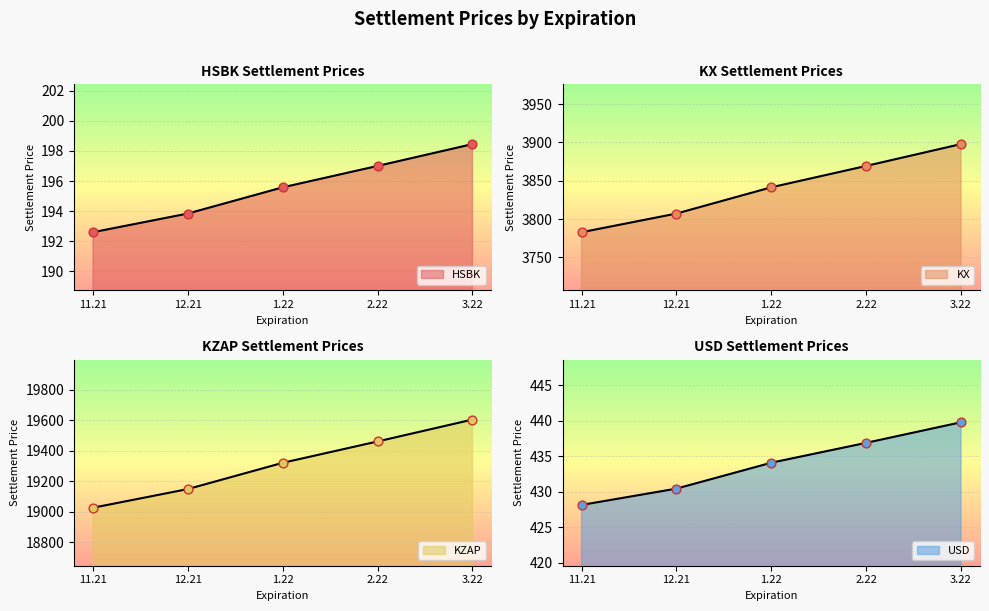

At which category is the sum across all series the highest?

3.22